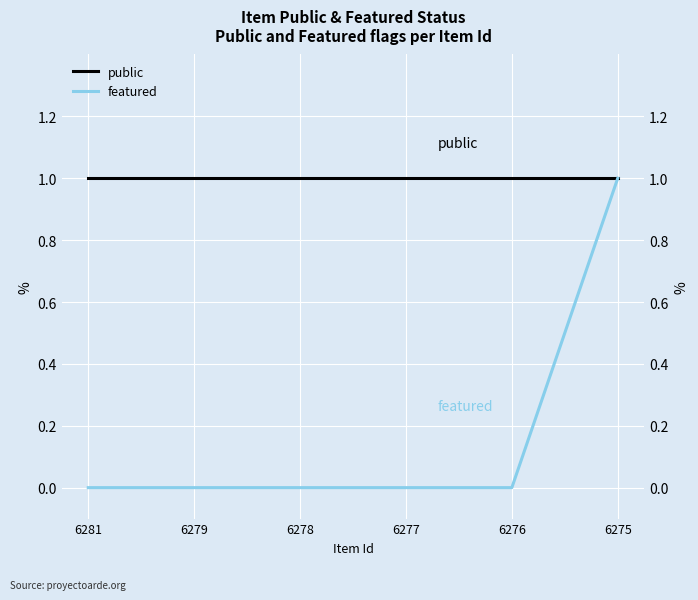

How many data points does each series have?

6